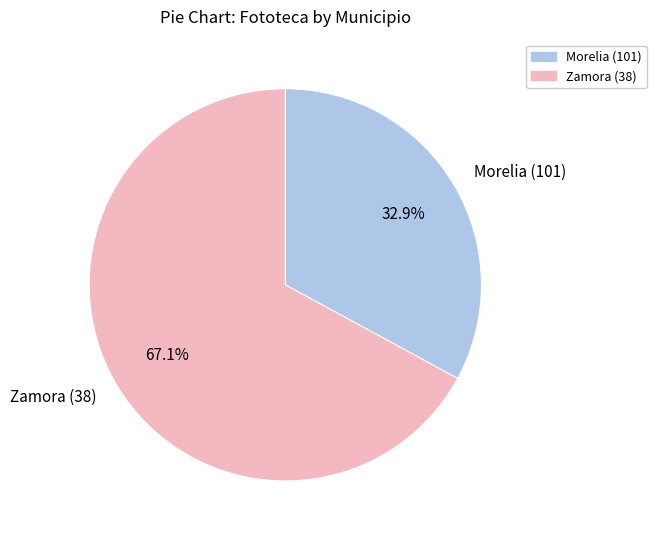

To the nearest percent, what is the difference between the largest and smallest slice percentages?

34%